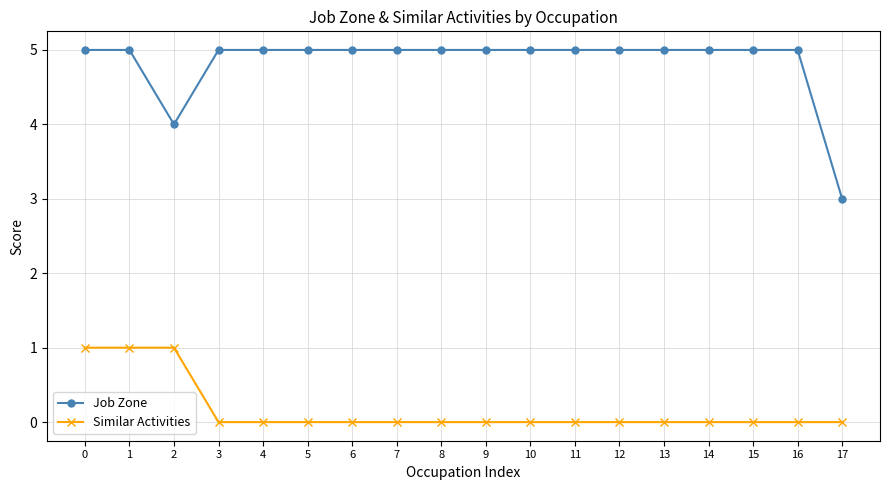

What are all the series names shown in the legend?

Job Zone, Similar Activities